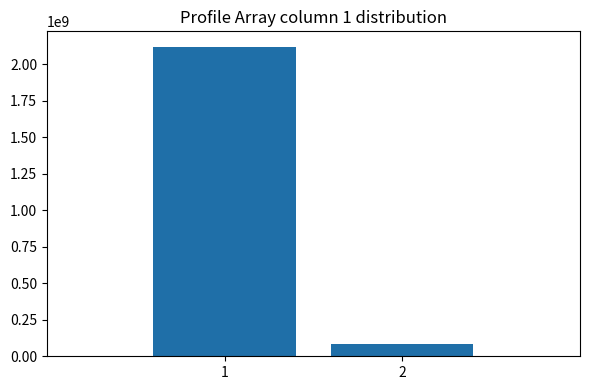

Reading left to right, extract all data points from this chart.

2119652221	85999349